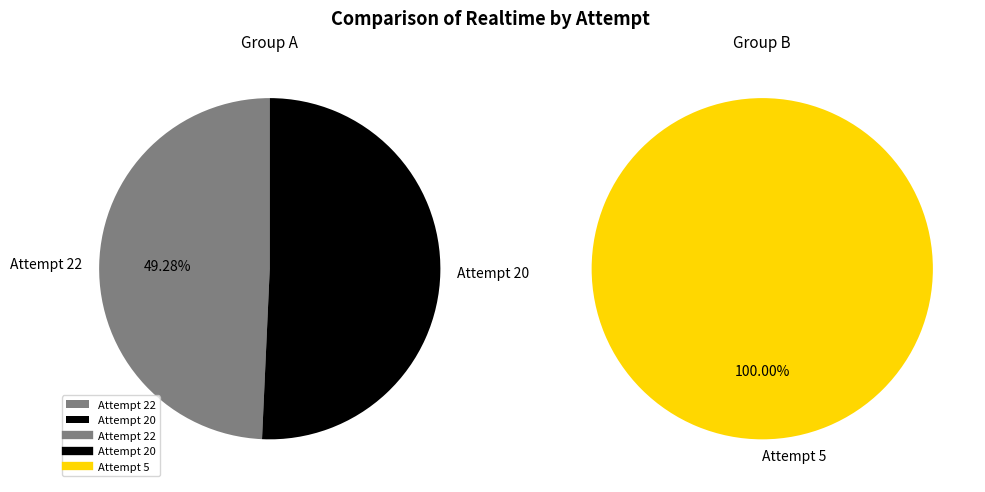

Rank the categories by value from highest to lowest.

Attempt 5, Attempt 20, Attempt 22